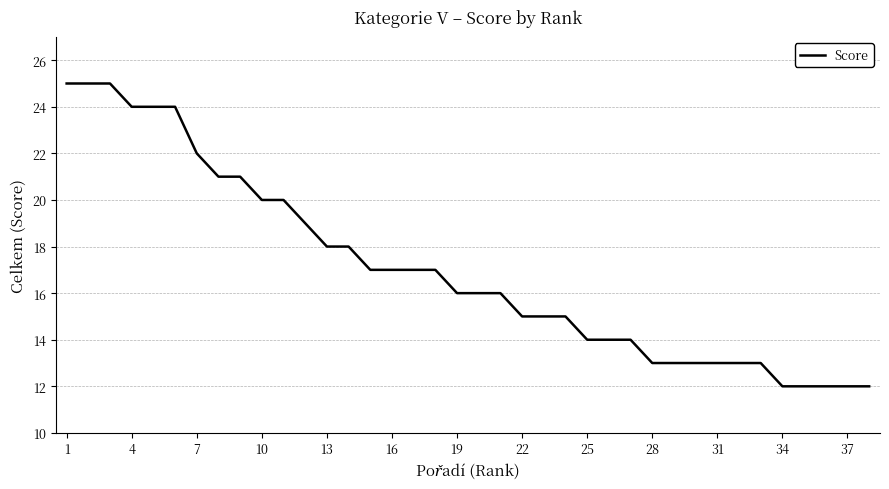

What is the maximum value shown in the chart?

25